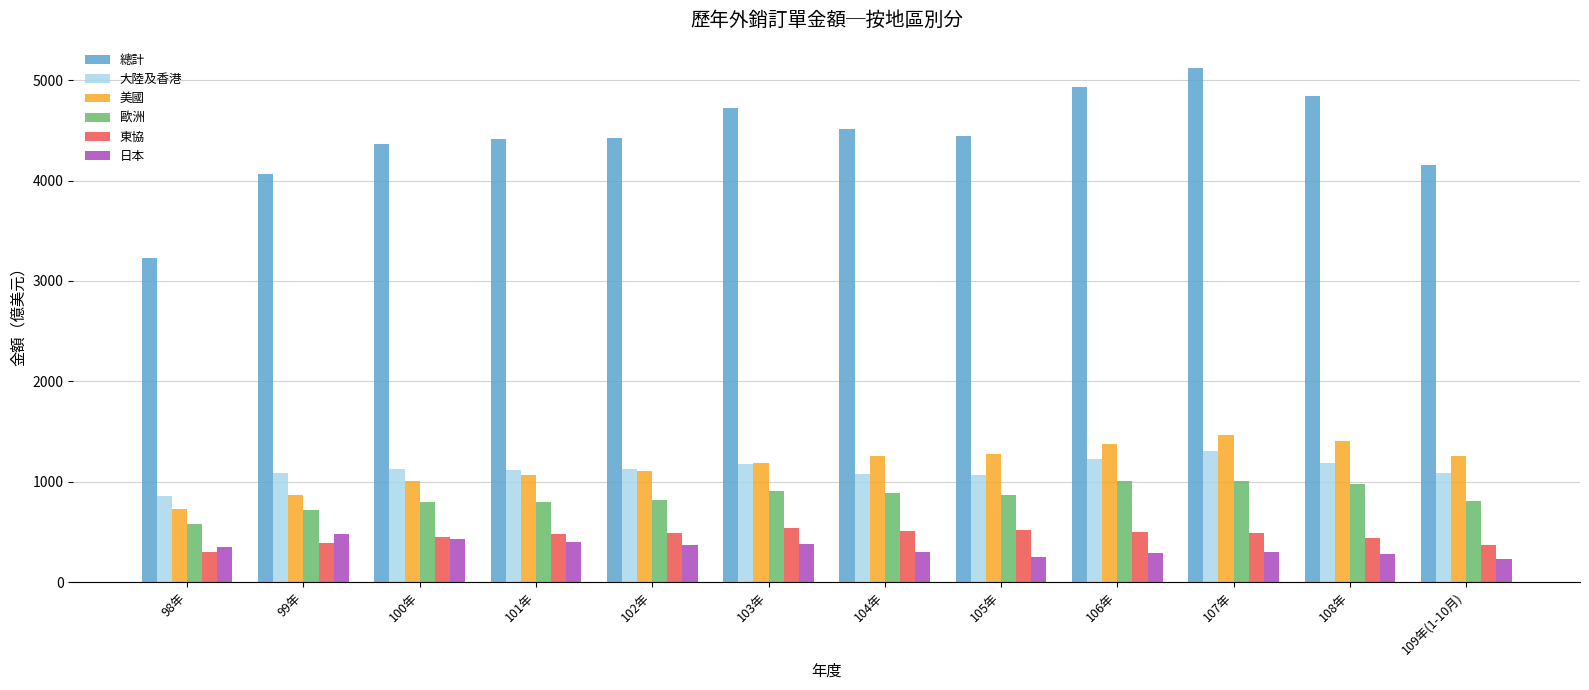

True or false: 日本 has a value of 654.2 at 102年.

False